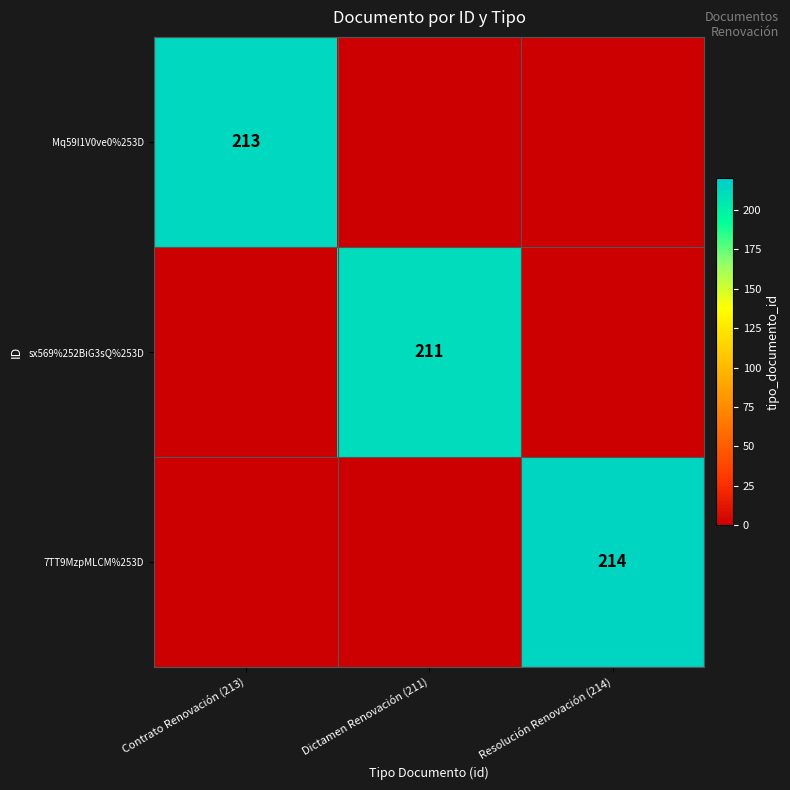

The value of sx569%252BiG3sQ%253D at Dictamen Renovación (211) is 55. True or false?

False